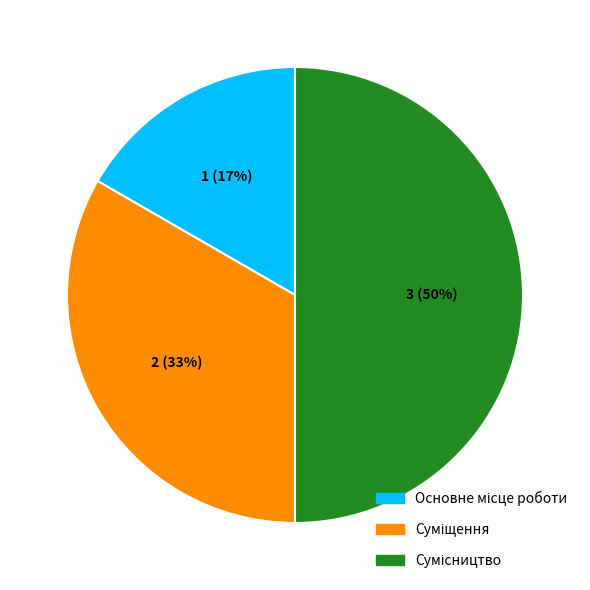

How many slices are in this pie chart?

3